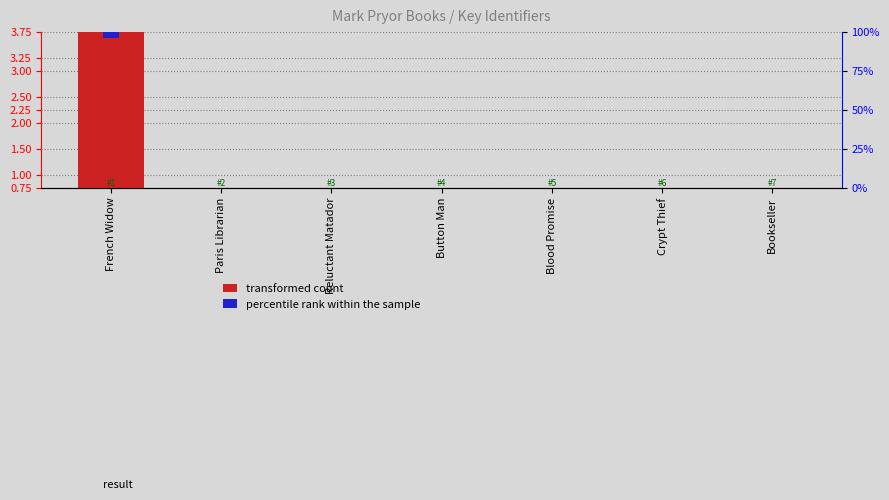

Which series has the largest range (max minus min)?

transformed count